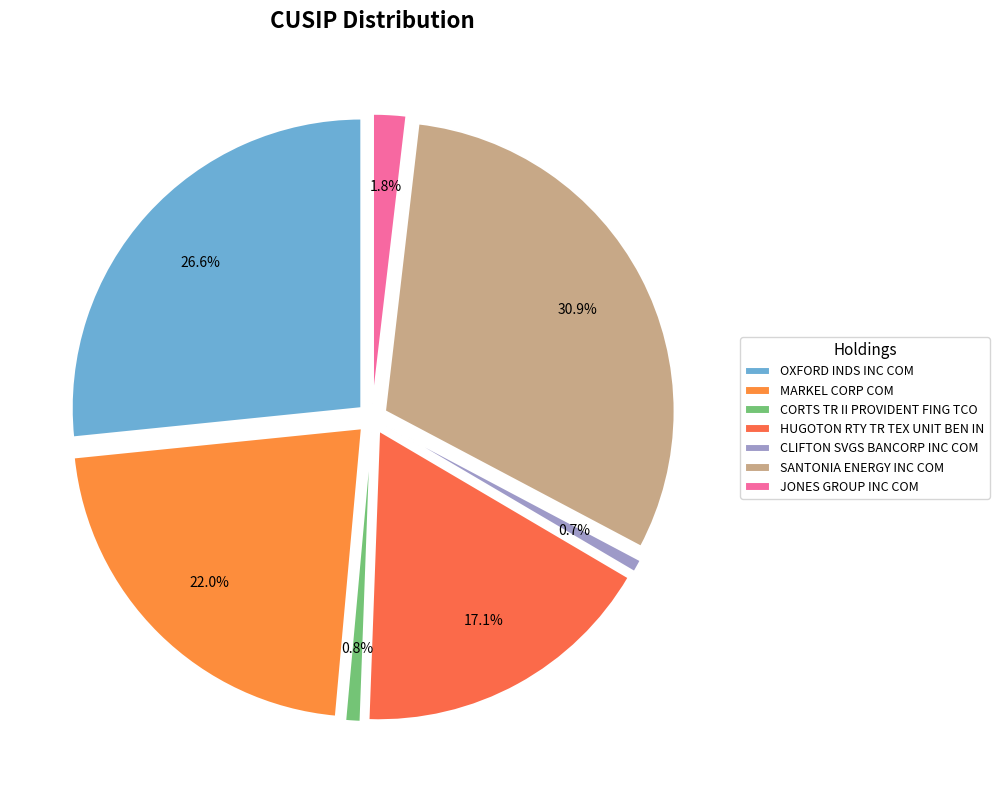

To the nearest percent, what is the combined percentage of MARKEL CORP COM and HUGOTON RTY TR TEX UNIT BEN IN?

39%